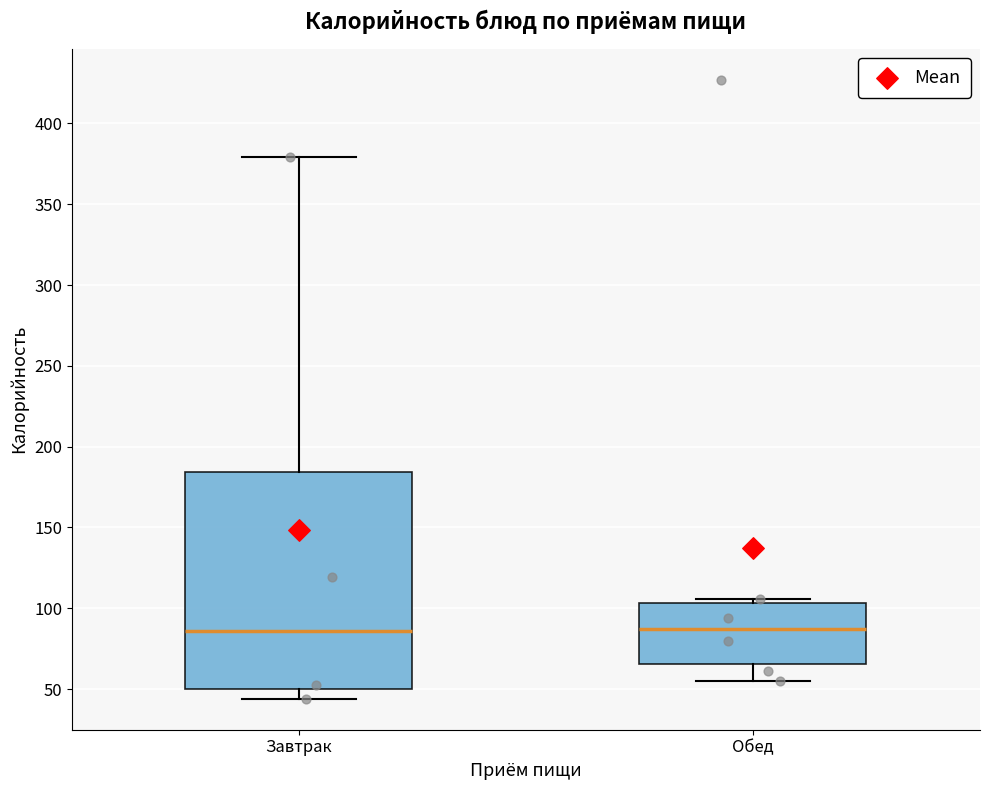

Comparing the boxes themselves (not the whiskers), which one is the tallest?

Завтрак